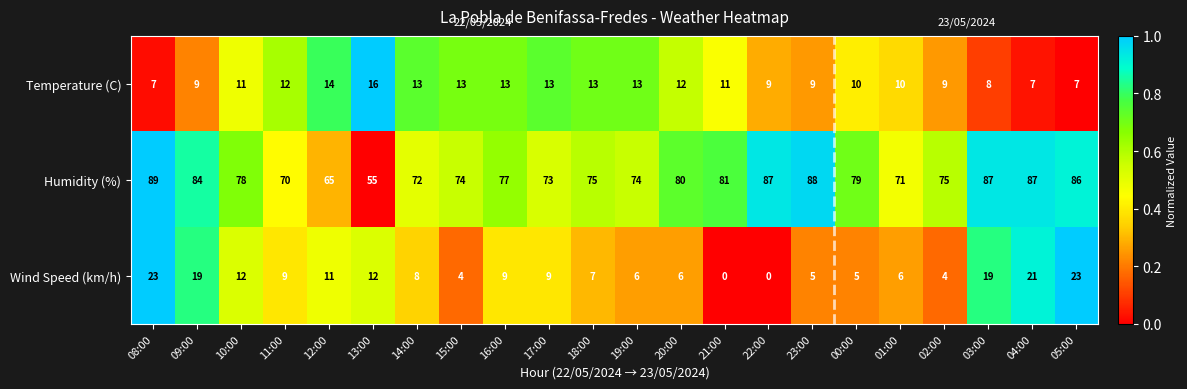

Is it true that Wind Speed (km/h) equals 9 at 17:00?

True